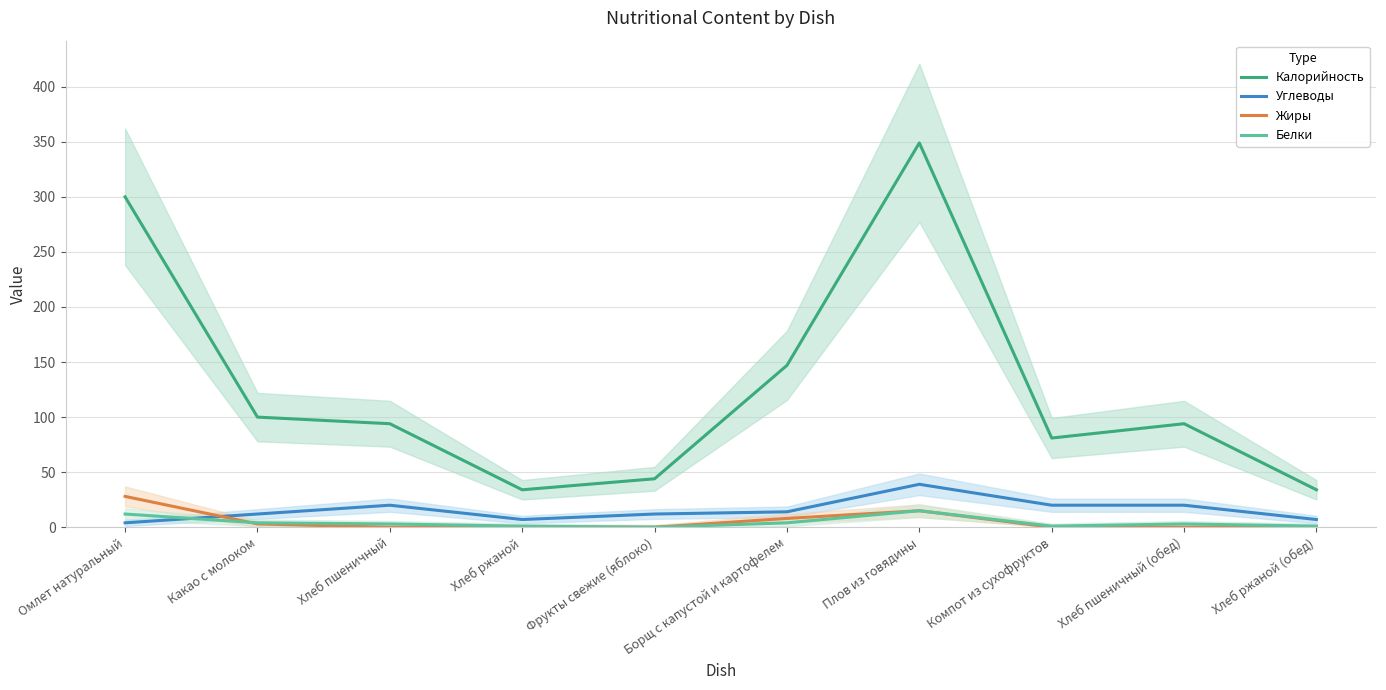

Which series has the largest total across all categories?

Калорийность